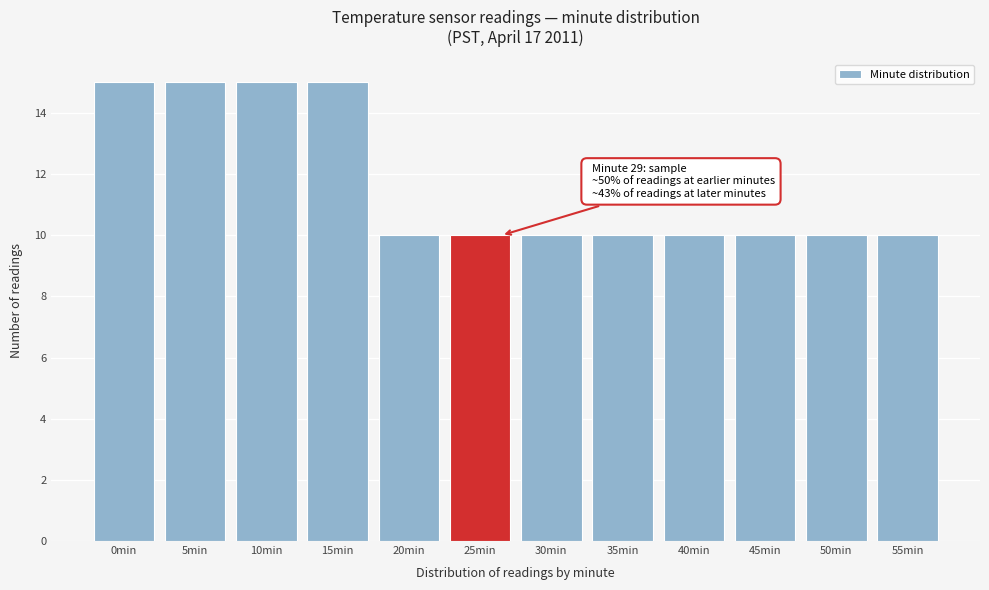

Reading right to left, list all the values displayed in this chart.

10	10	10	10	10	10	10	10	15	15	15	15